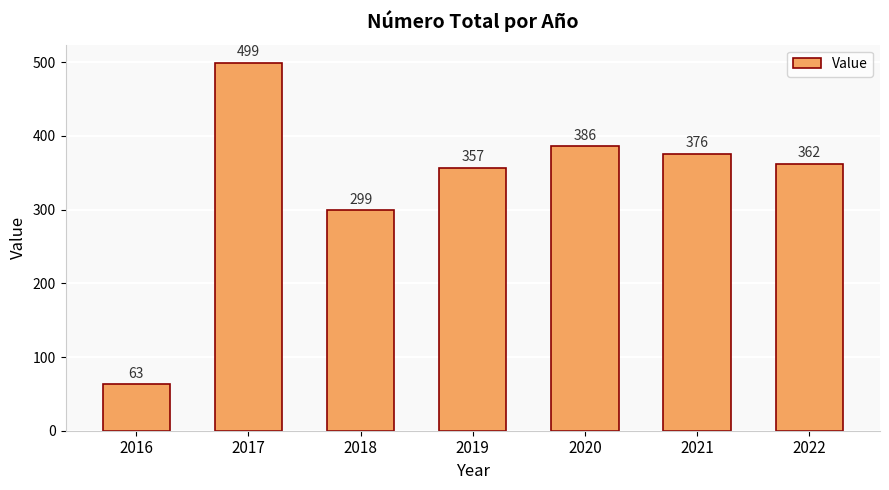

The chart shows a value of 376 at 2021. True or false?

True